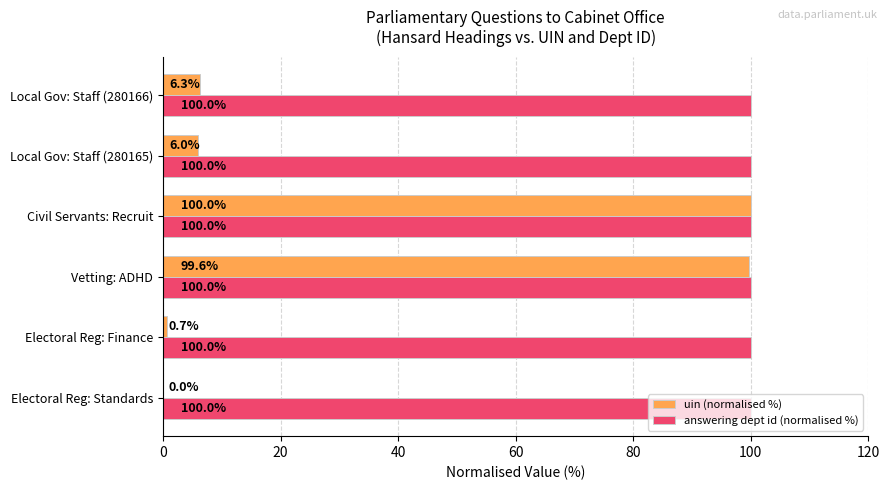

What is the total value across all series at Civil Servants: Recruit?

200.0